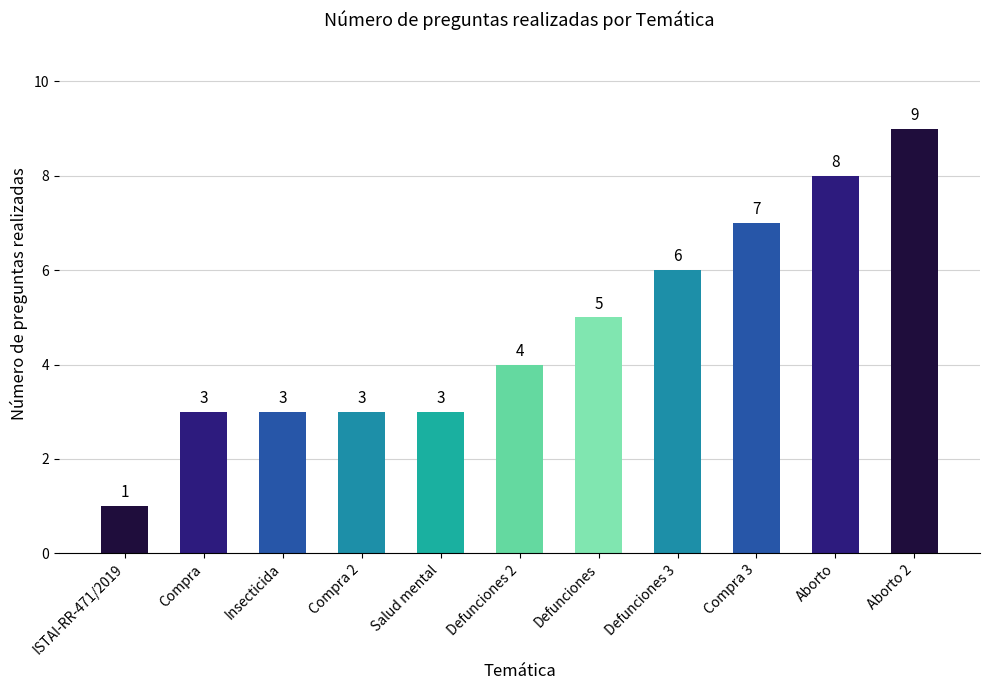

What is the change in value from Compra to Aborto 2?

+6